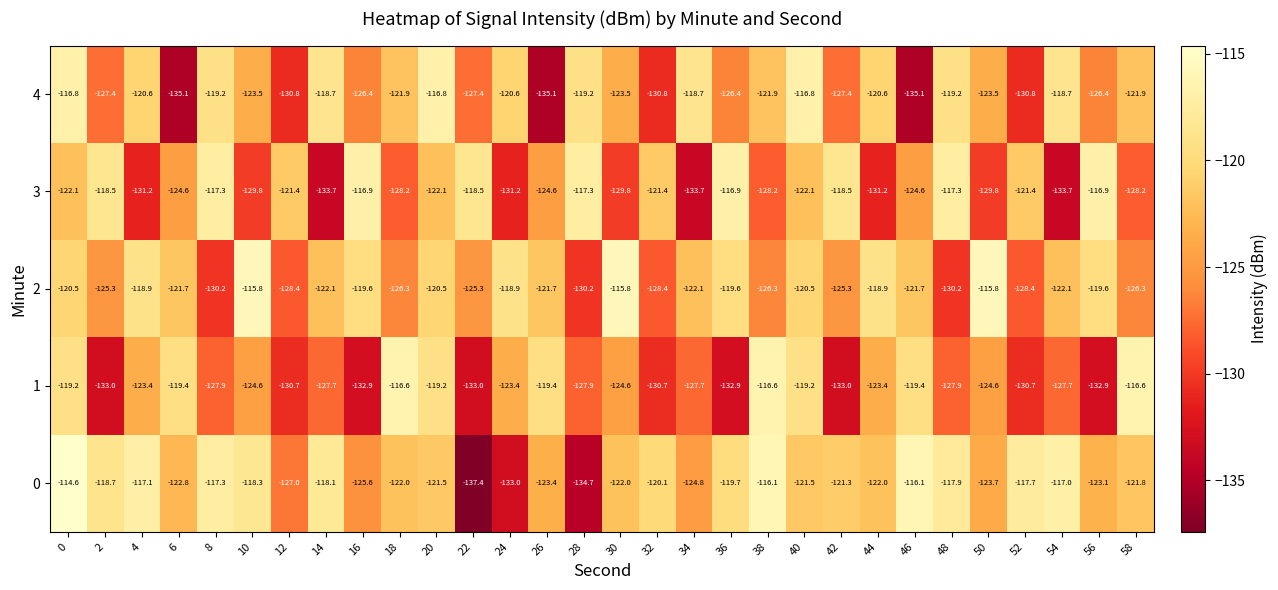

What is the sum of the 4 values at 20 and 38?

-238.7